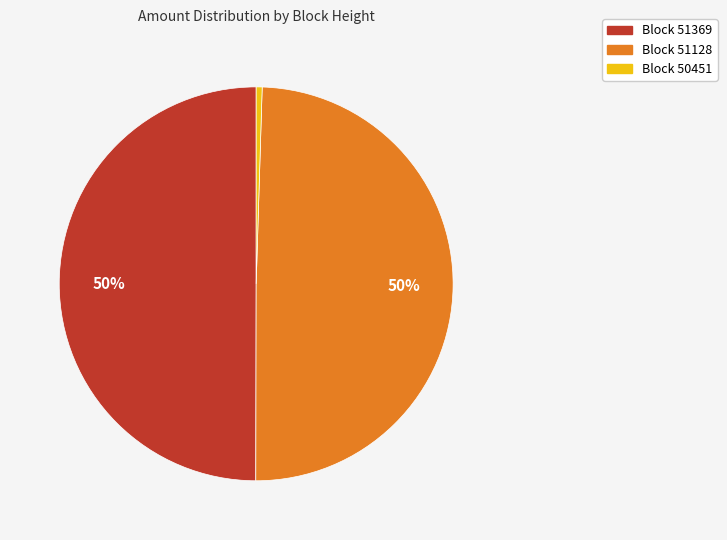

To the nearest percent, what is the average slice percentage?

33%